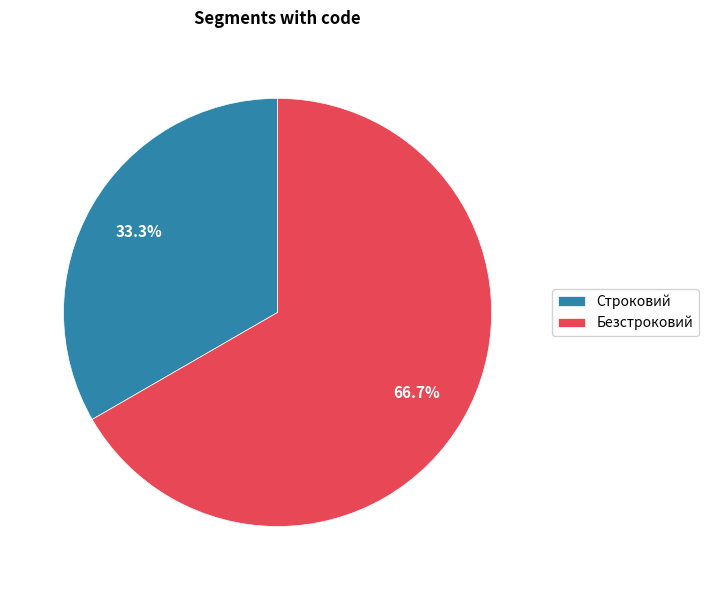

Is the sum of Безстроковий and Строковий greater than half?

Yes